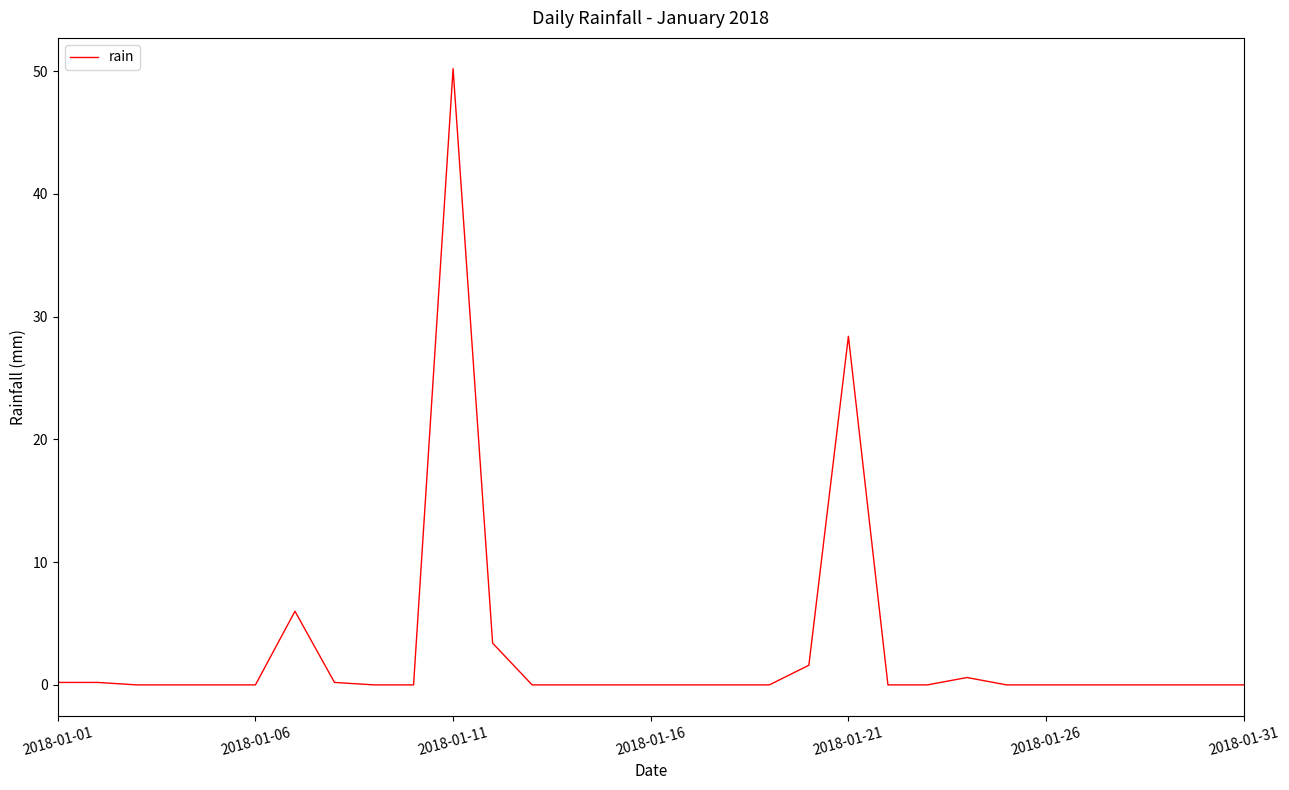

What is the difference between the maximum and minimum values?

50.2